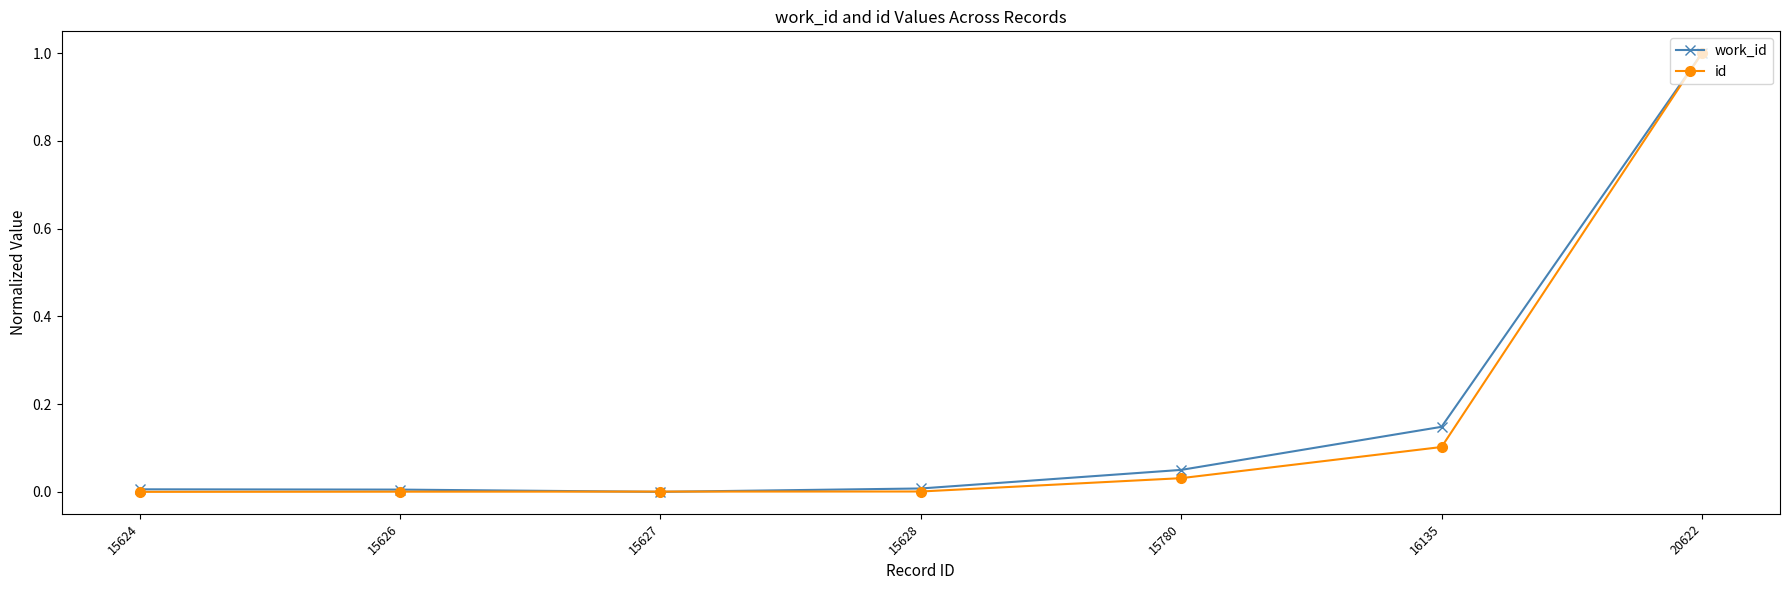

At which category does the chart reach its peak across all series?

20622